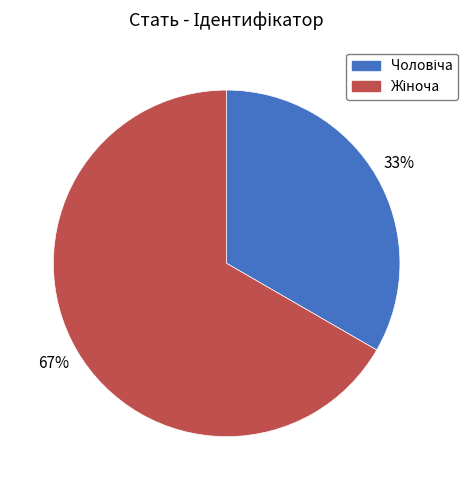

To the nearest percent, what is the average slice percentage?

50%